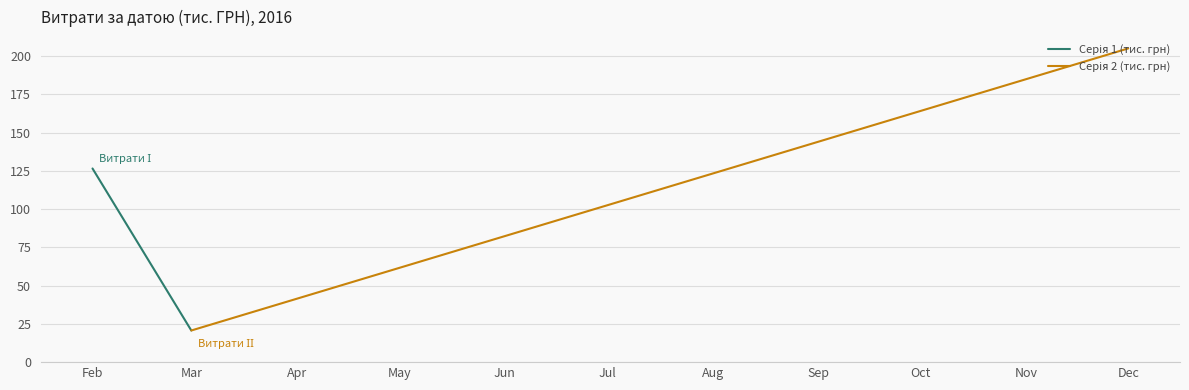

Rank the series at Feb from highest to lowest value.

Серія 1 (тис. грн), Серія 2 (тис. грн)